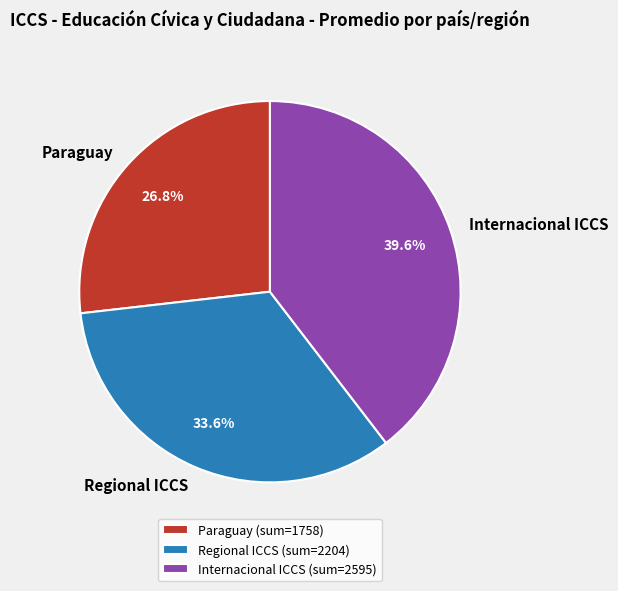

Is the sum of Paraguay and Regional ICCS greater than half?

Yes